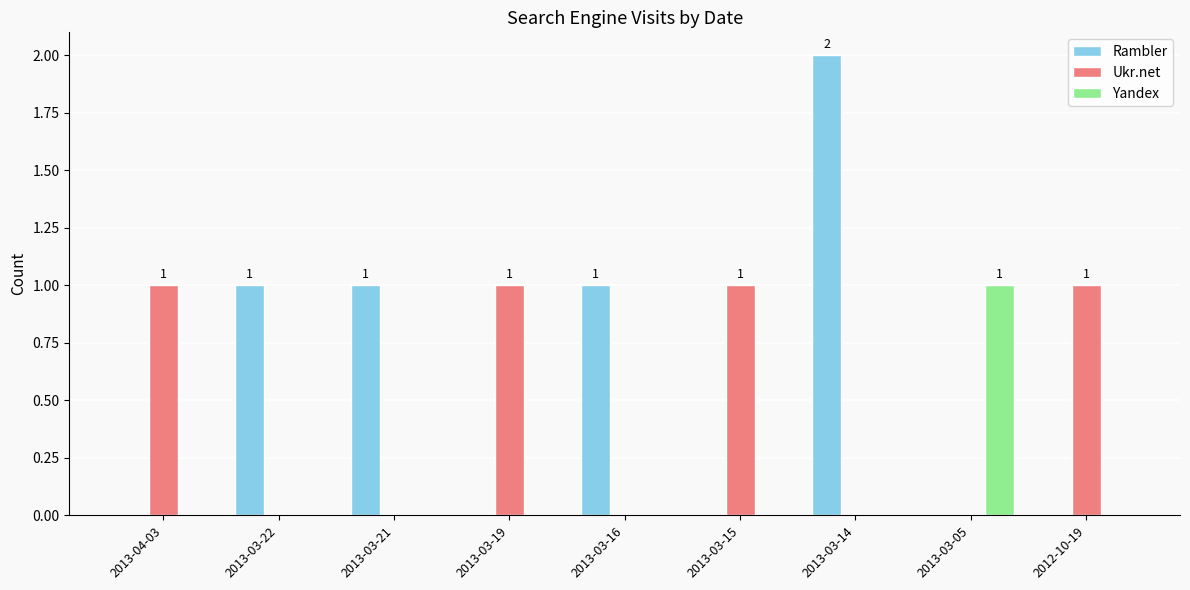

What is the spread (max minus min) of values at 2013-03-22?

1